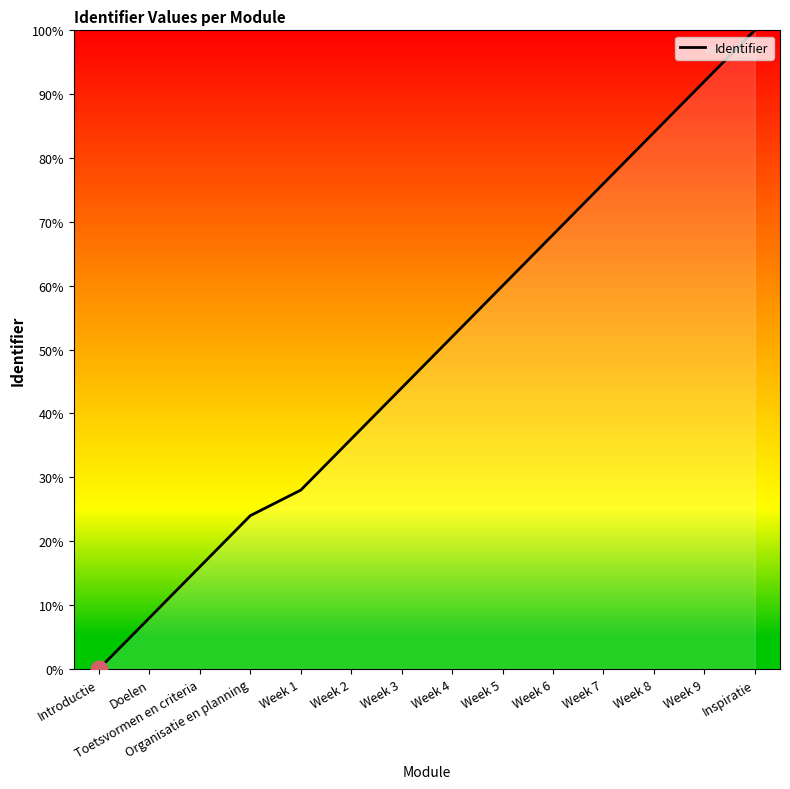

What is the sum of all values?

688.0